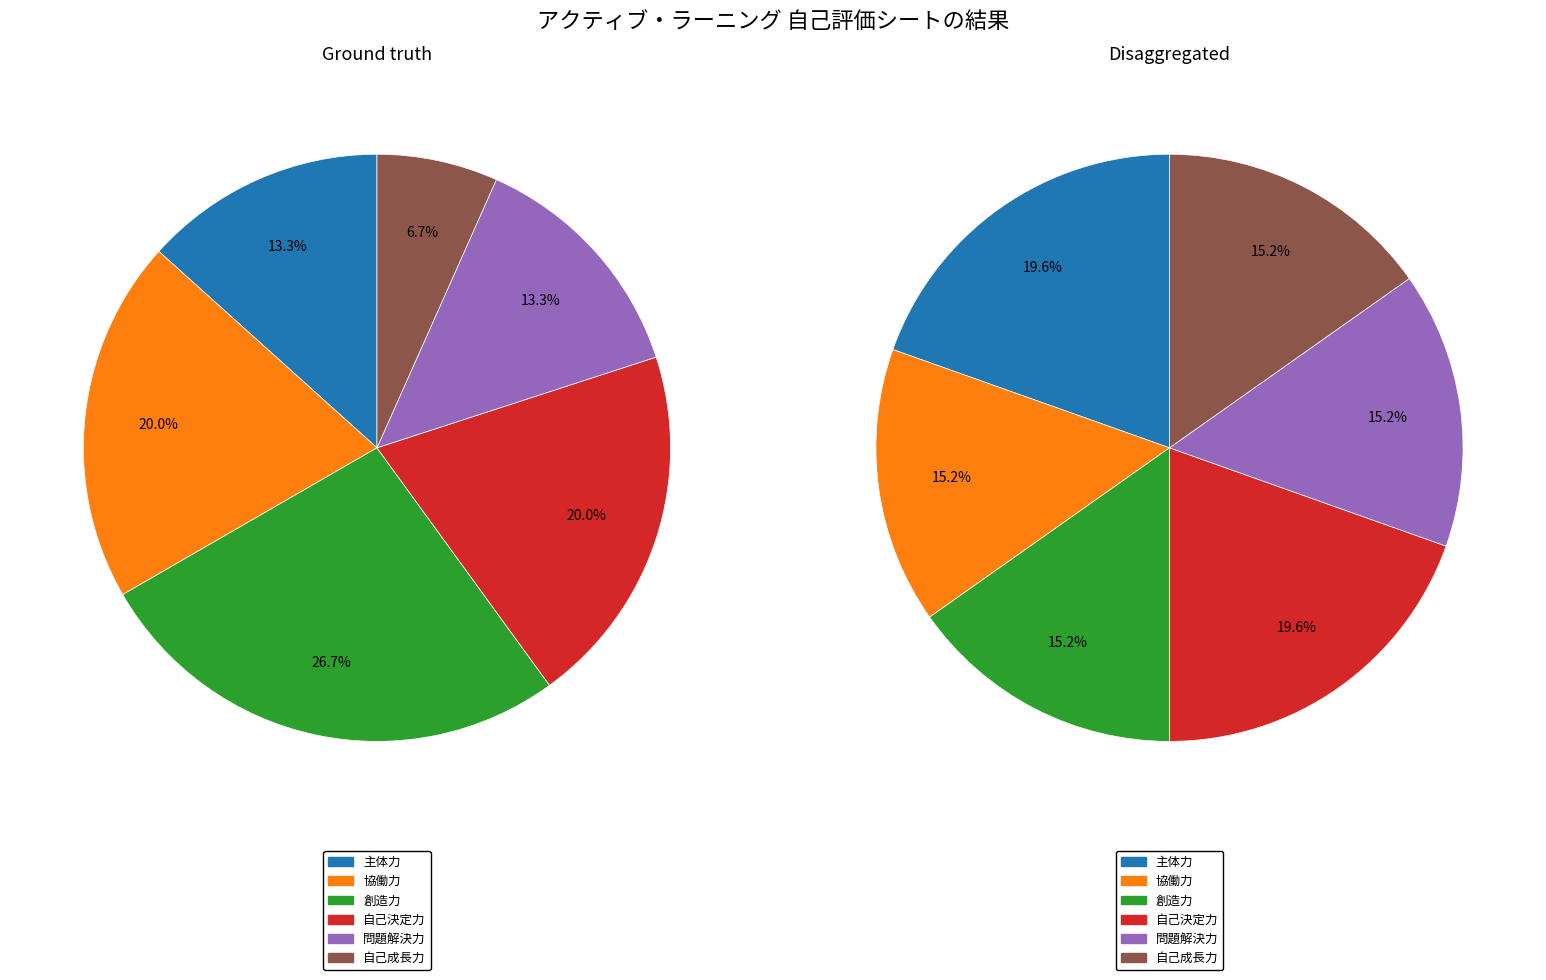

Does 創造力 account for over 50% of the chart?

No